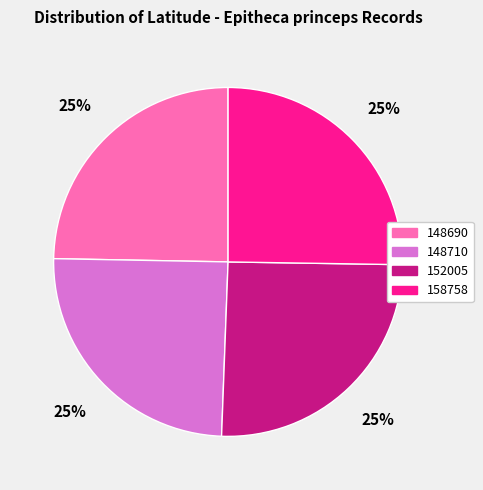

Does any single category account for the majority?

No